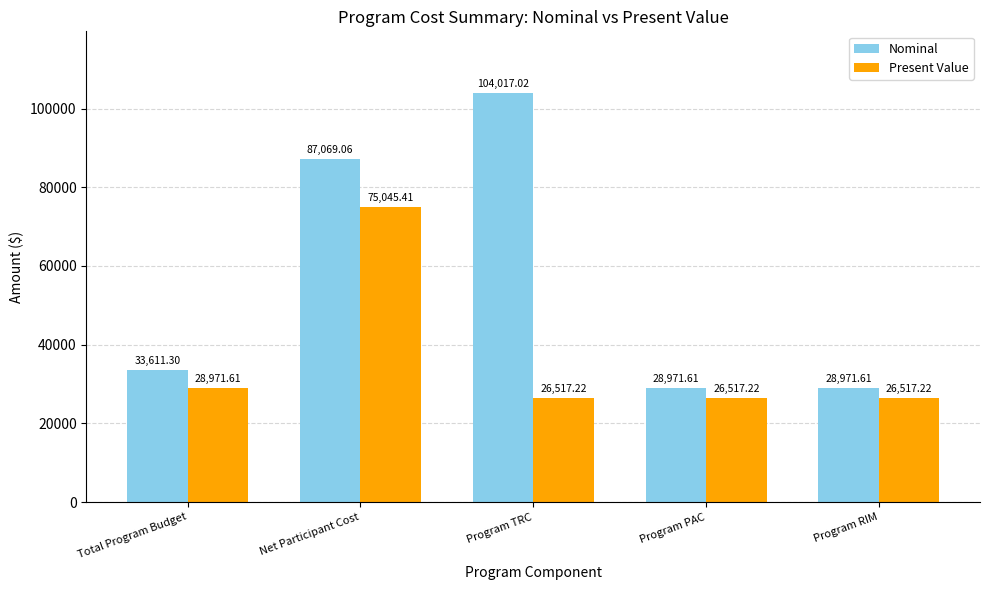

Where is Present Value nearest to the value 50781?

Total Program Budget